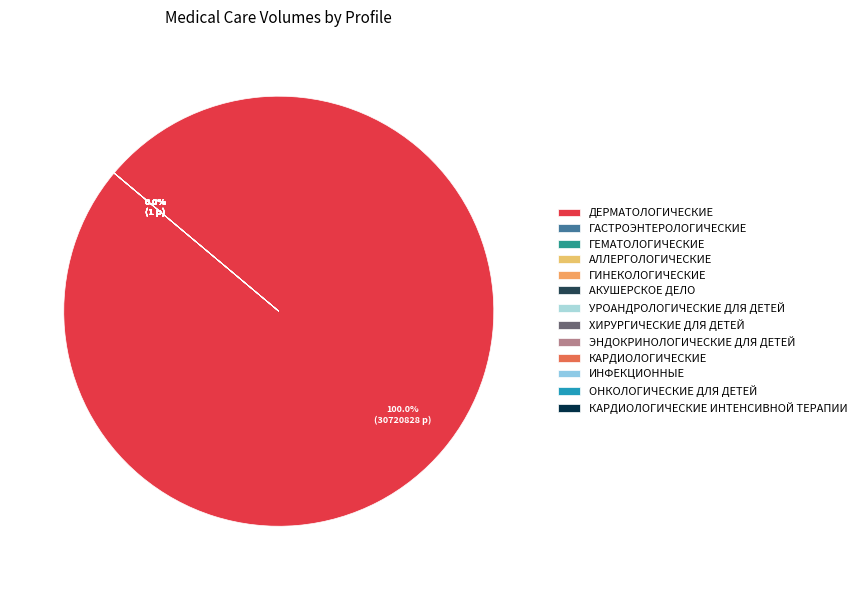

What is the ratio of the value at кардиологические to the value at онкологические для детей?

1.0